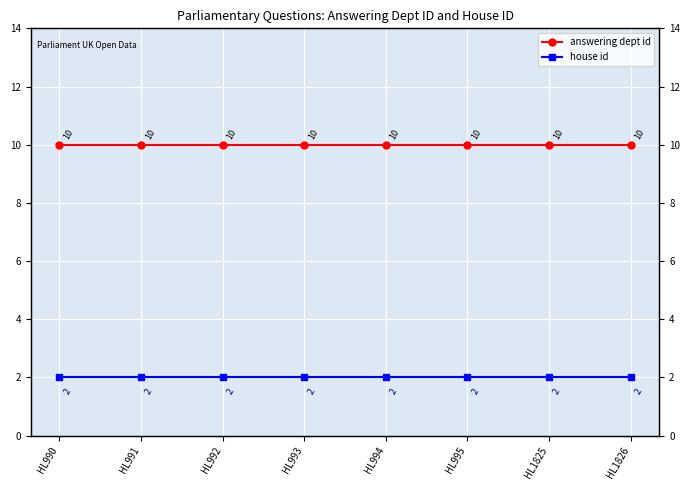

Reading left to right, extract all data points from this chart.

answering dept id: 10	10	10	10	10	10	10	10
house id: 2	2	2	2	2	2	2	2